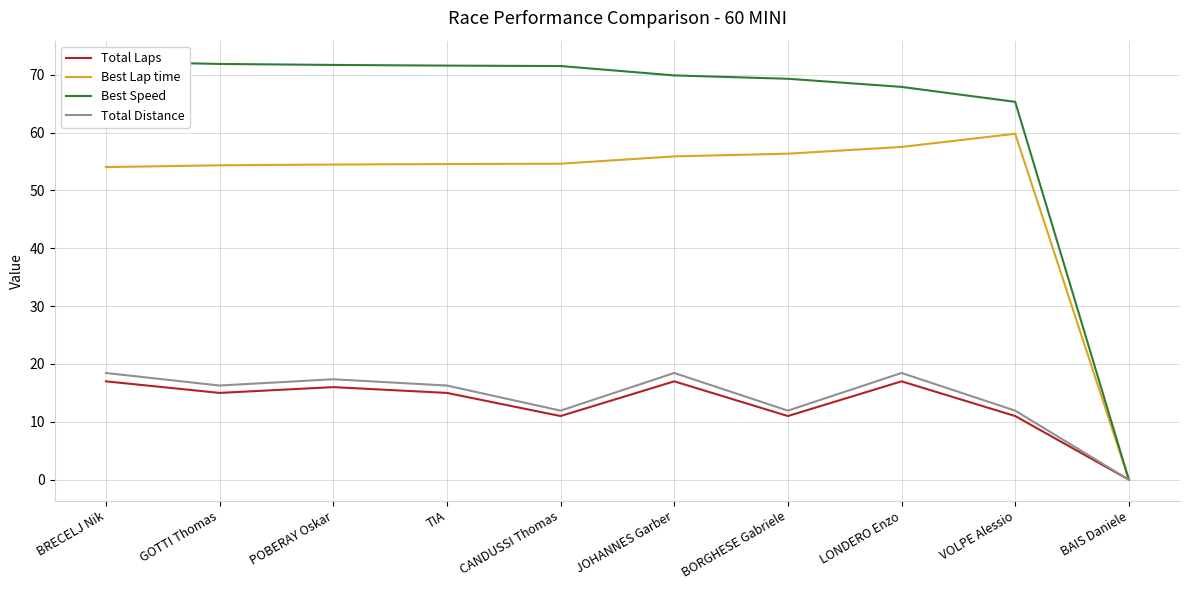

Reading left to right, extract all data points from this chart.

Total Laps: 17.0	15.0	16.0	15.0	11.0	17.0	11.0	17.0	11.0	0.0
Best Lap time: 54.0	54.3	54.5	54.6	54.6	55.9	56.4	57.5	59.8	0.0
Best Speed: 72.3	71.9	71.7	71.6	71.5	69.9	69.3	67.9	65.3	0.0
Total Distance: 18.4	16.3	17.4	16.3	11.9	18.4	11.9	18.4	11.9	0.0